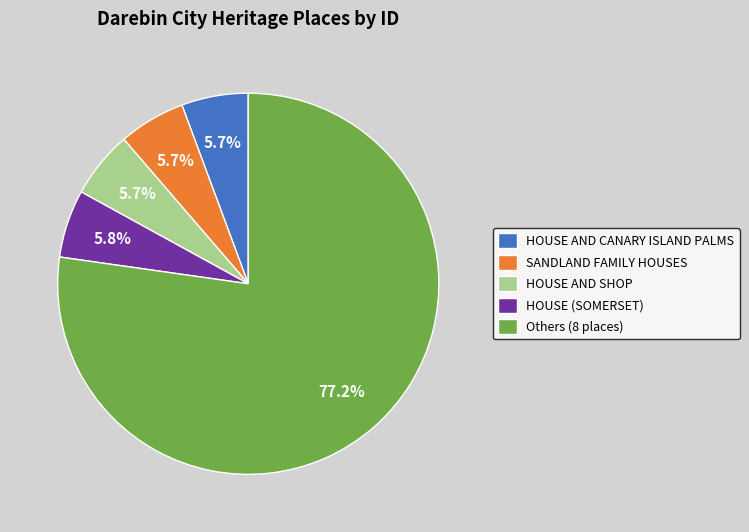

How many segments does this pie chart have?

5